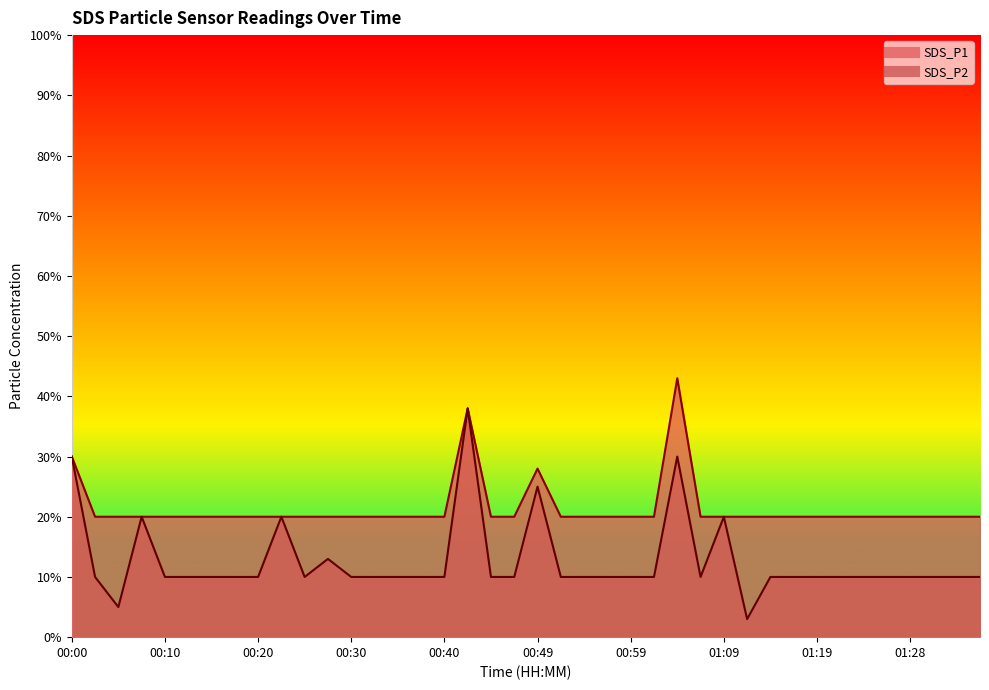

What is the value of the SDS_P1 point at the 14th from the left?

0.2